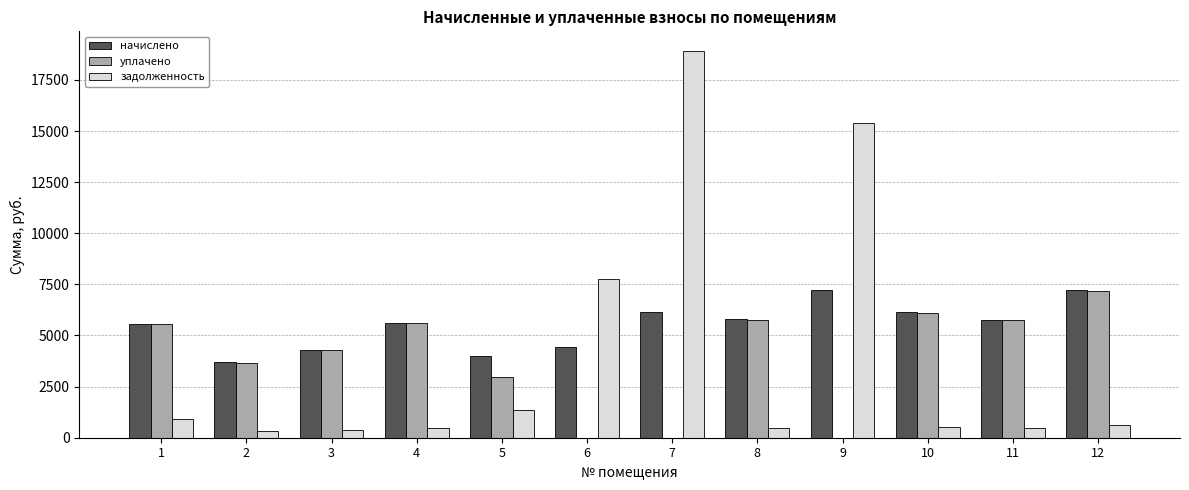

What is the maximum value shown in the chart?

18930.6